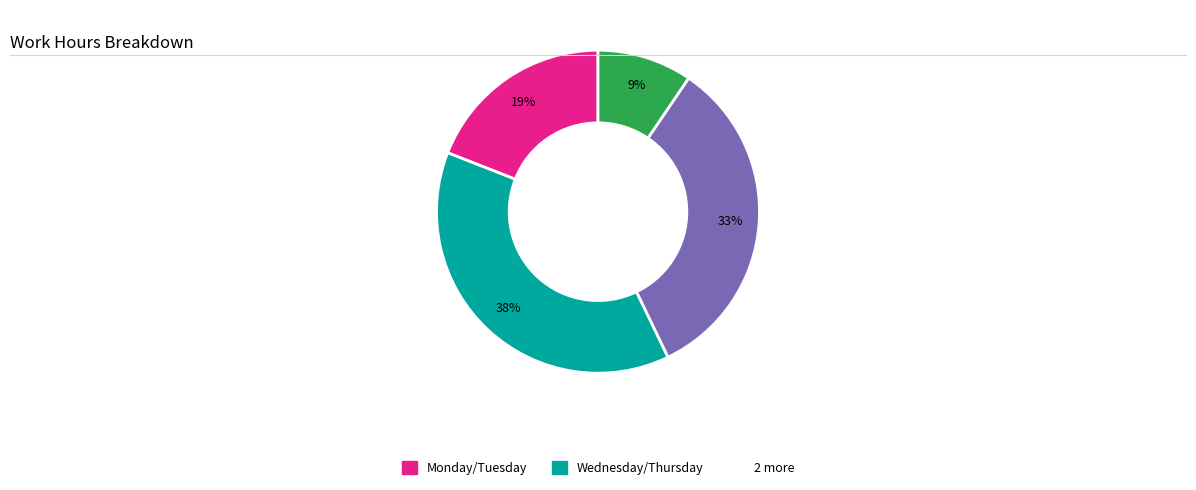

To the nearest percent, what is the average slice percentage?

25%